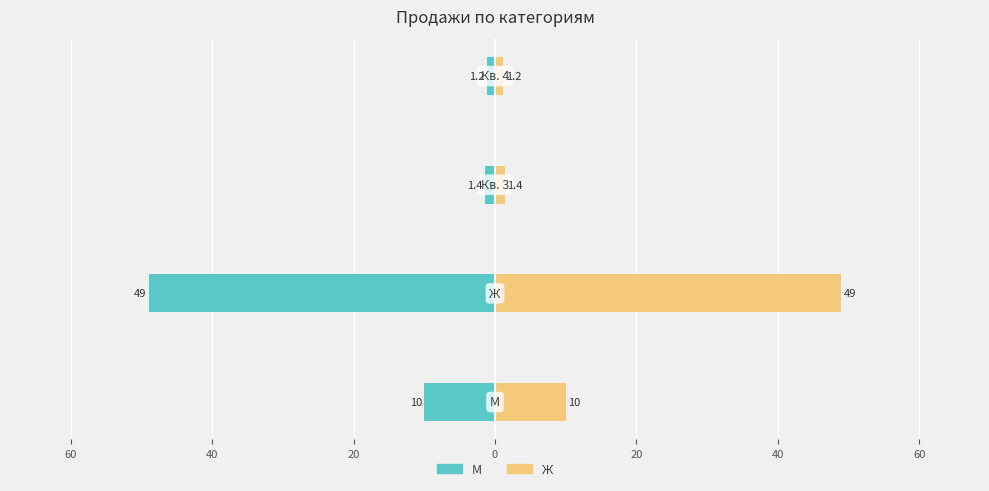

Reading right to left, transcribe all the data shown in this chart.

М: 20=-1.2	40=-1.4	60=-49.0	80=-10.0
Ж: 20=1.2	40=1.4	60=49.0	80=10.0